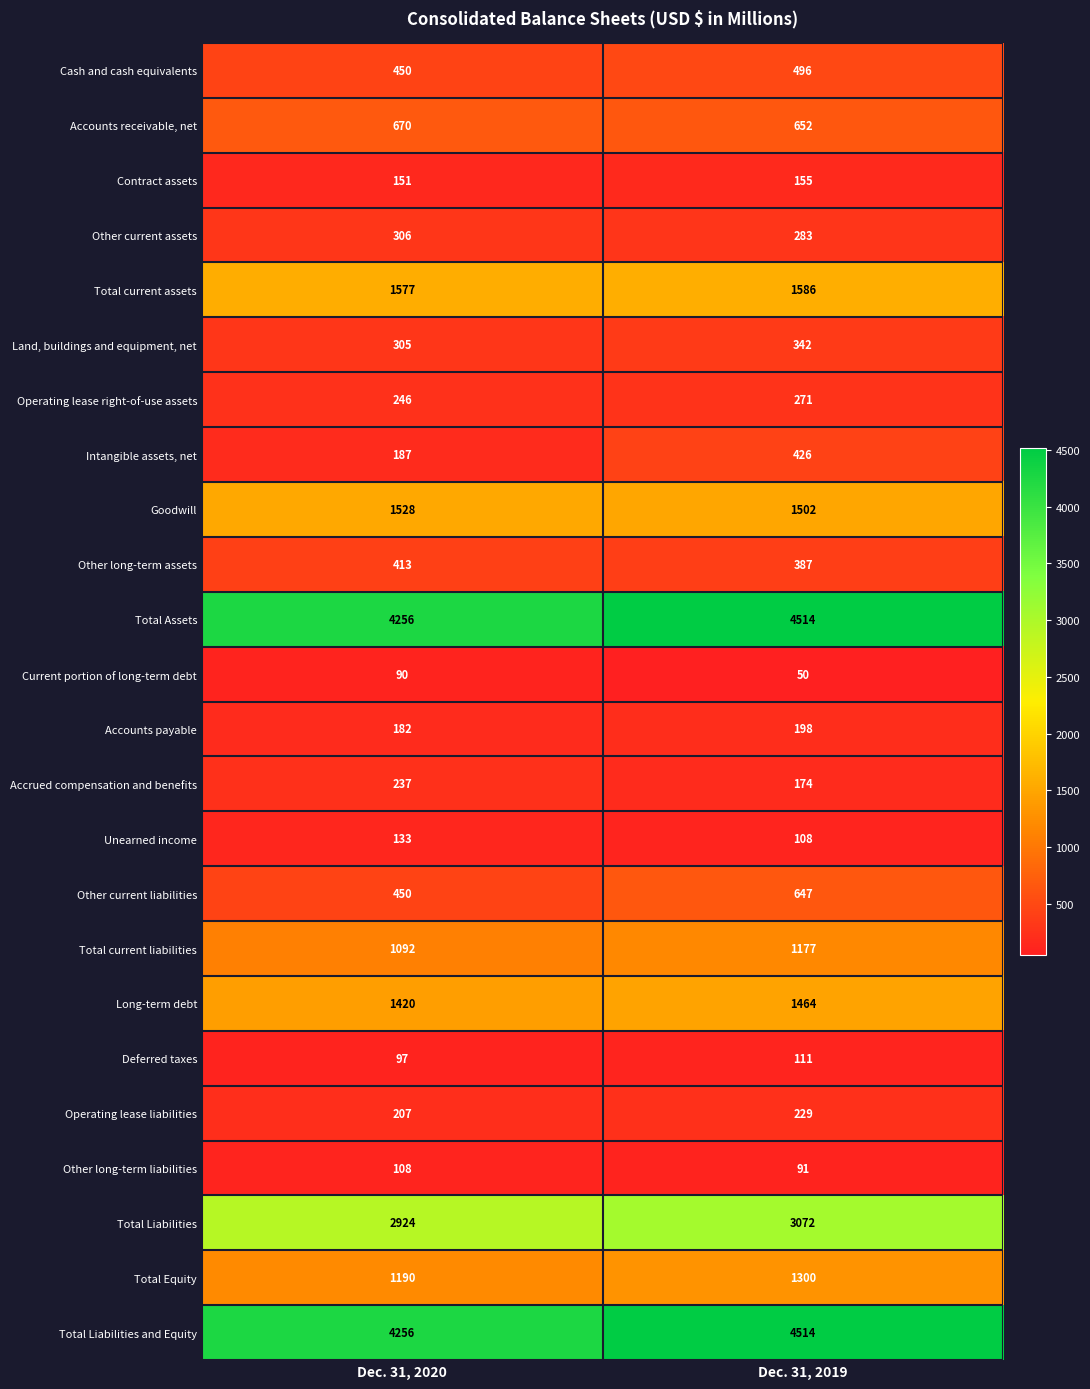

True or false: Accounts receivable, net has a value of 652 at Dec. 31, 2019.

True